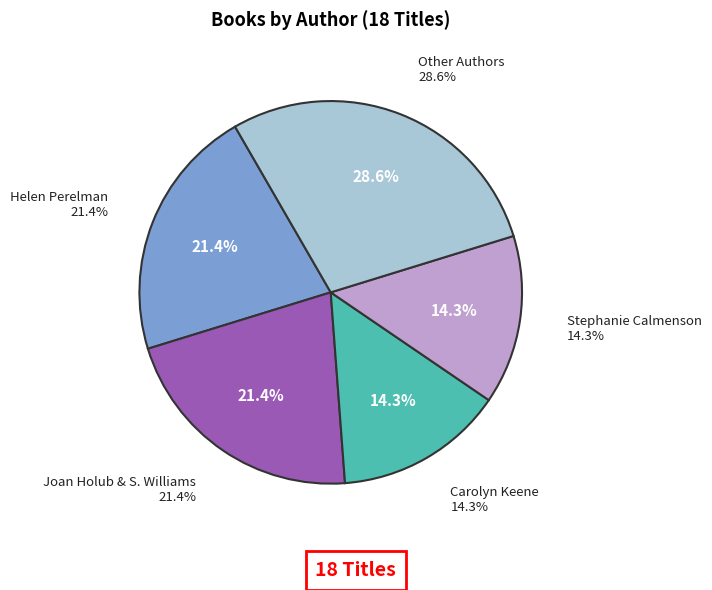

What is the ratio of the value at Helen Perelman to the value at Carolyn Keene?

1.5